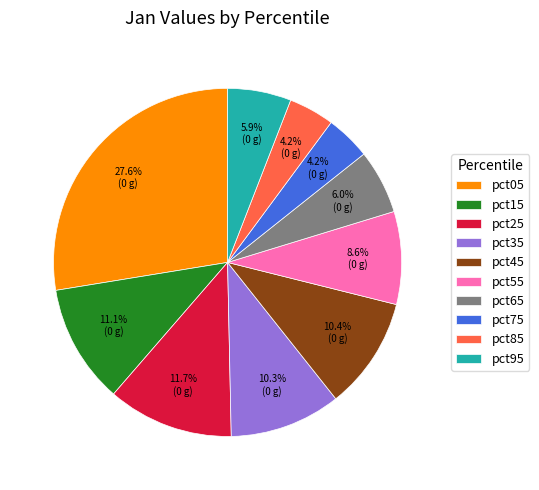

What is the largest slice in the pie chart?

pct05